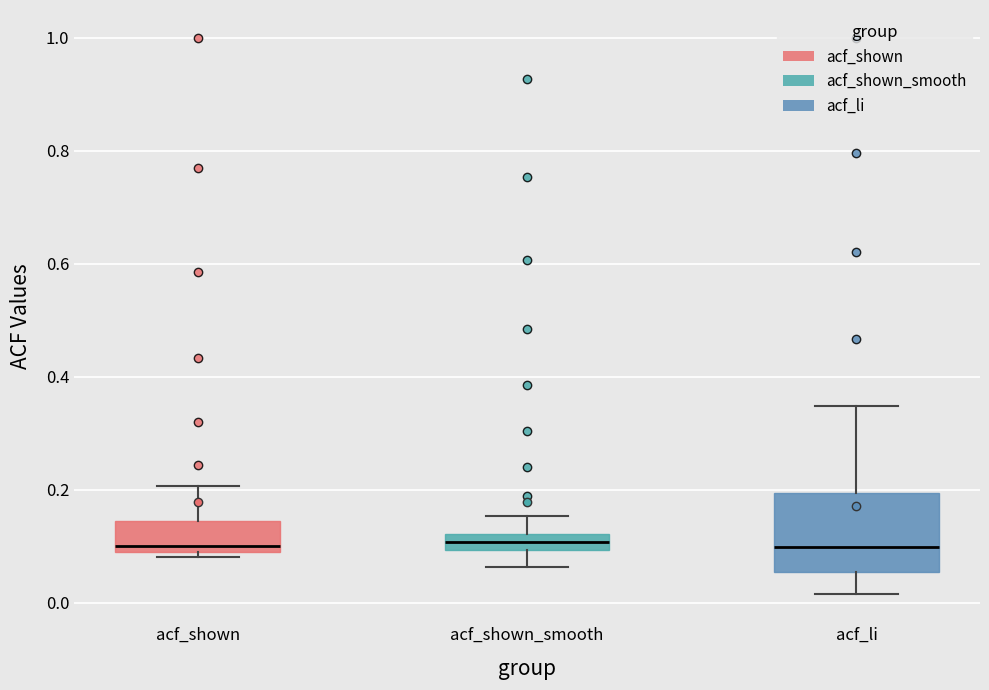

Where is the upper edge of the box for acf_shown on the y-axis? The values are not printed on the chart, so give them approximately, as read against the axis.

0.14